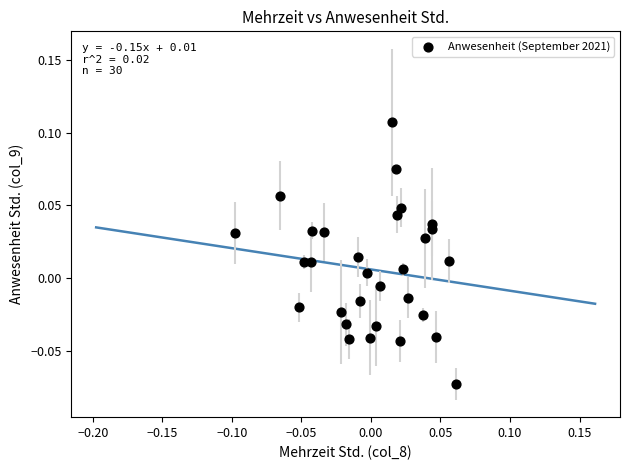

How many data points are displayed?

30